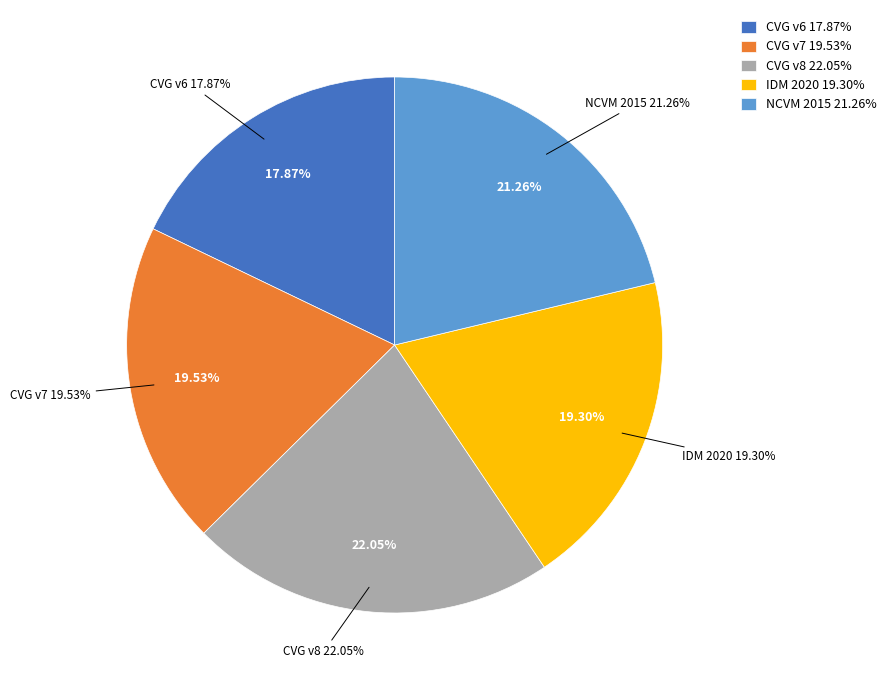

Is it true that Canada velocity grid v7 is 26% of the pie?

False